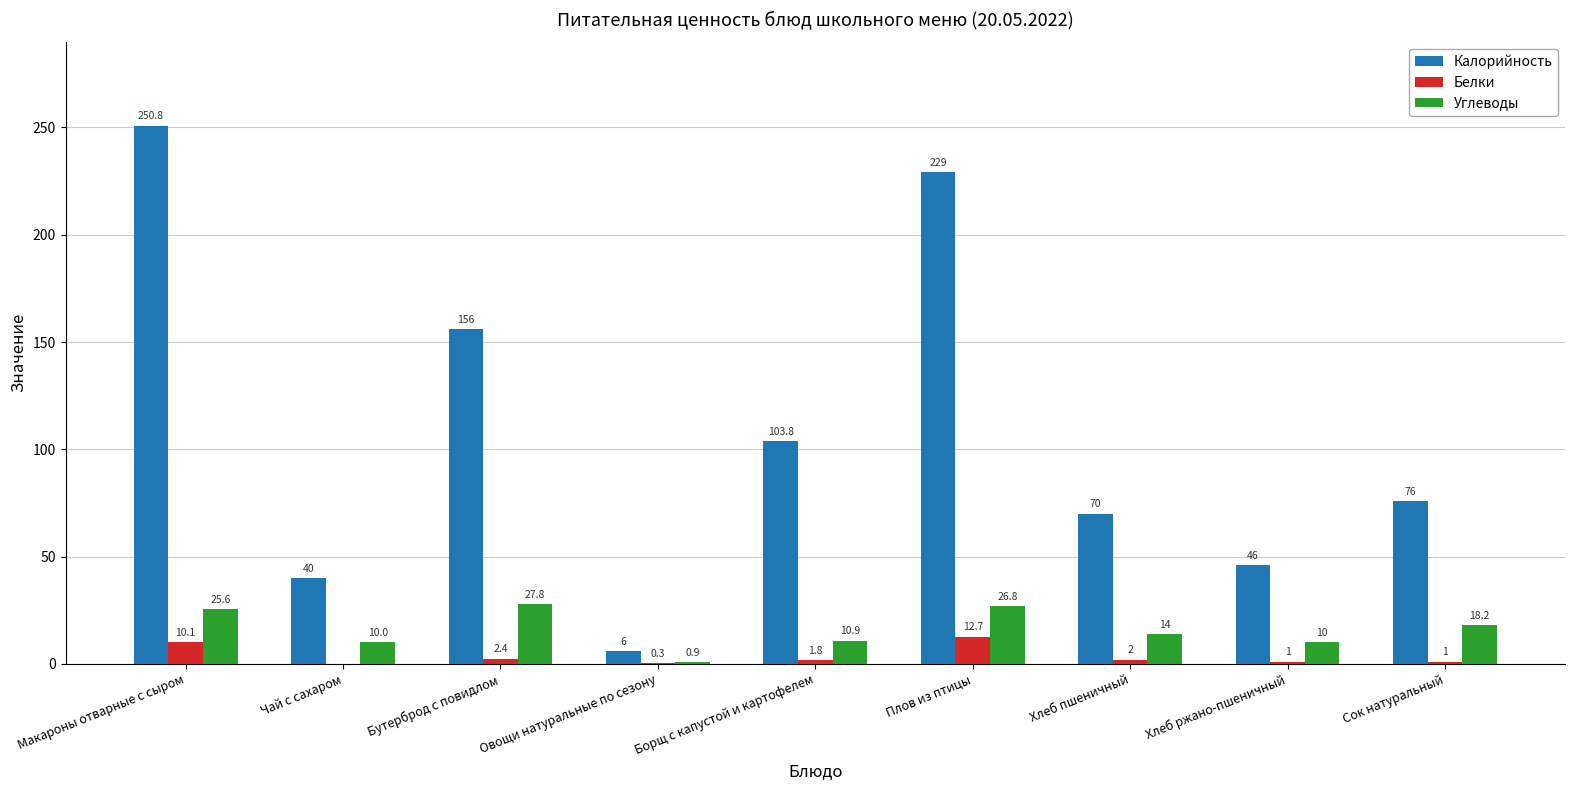

What is the sum of the Углеводы values at Овощи натуральные по сезону and Чай с сахаром?

10.9